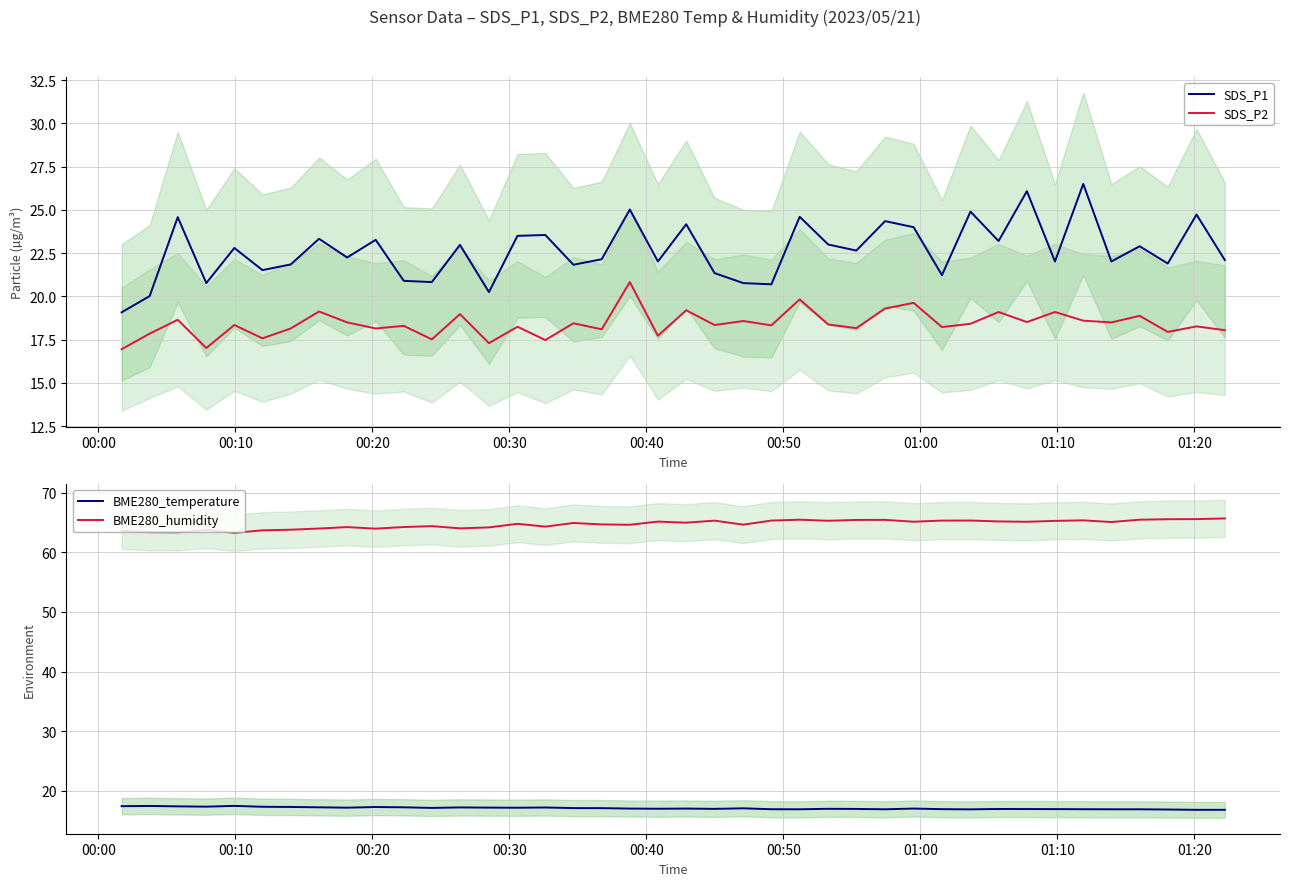

How many data points in BME280_humidity are less than 64?

9